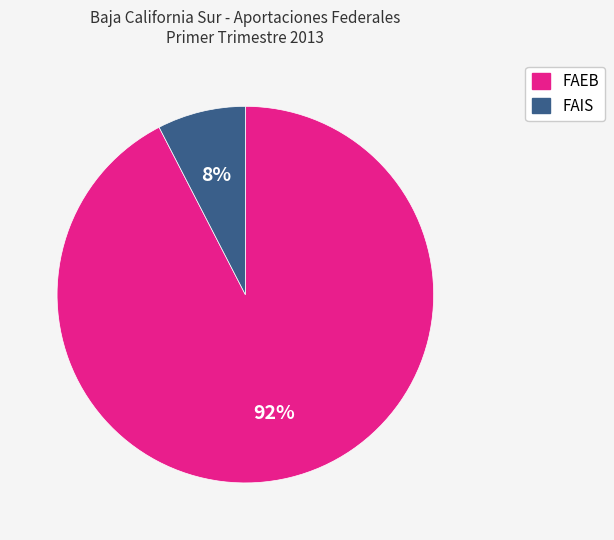

Which has a higher value, FAIS or FAEB?

FAEB